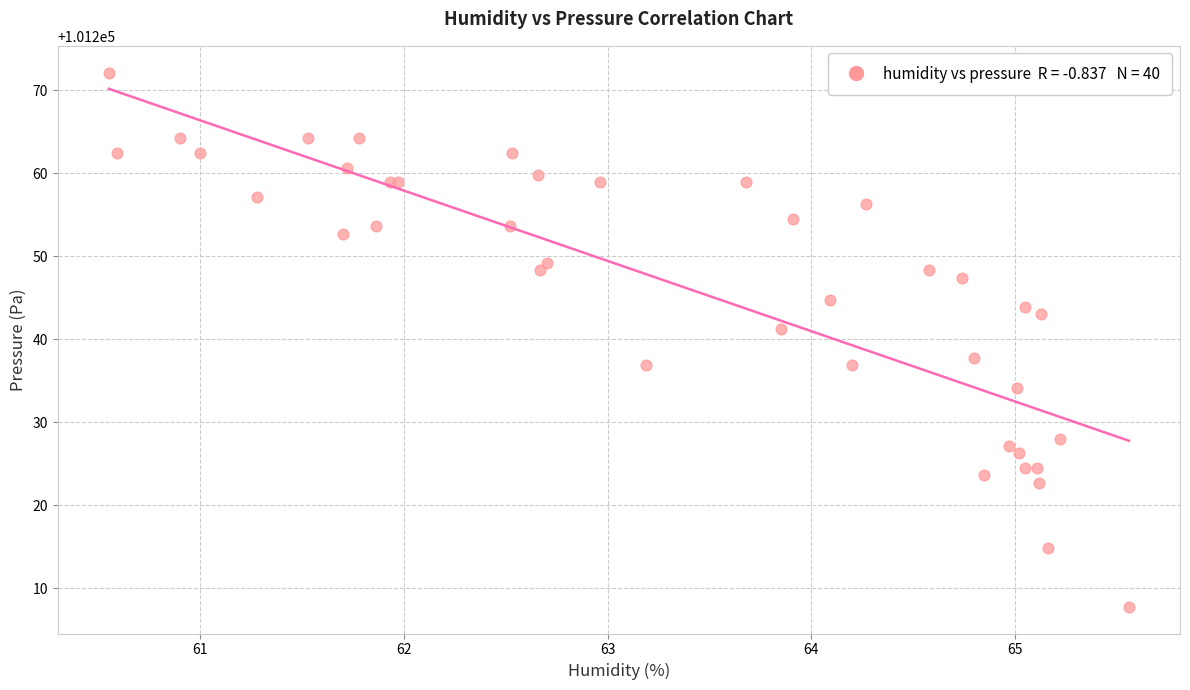

What Y value in the scatter plot is closest to 101239?

101237.8